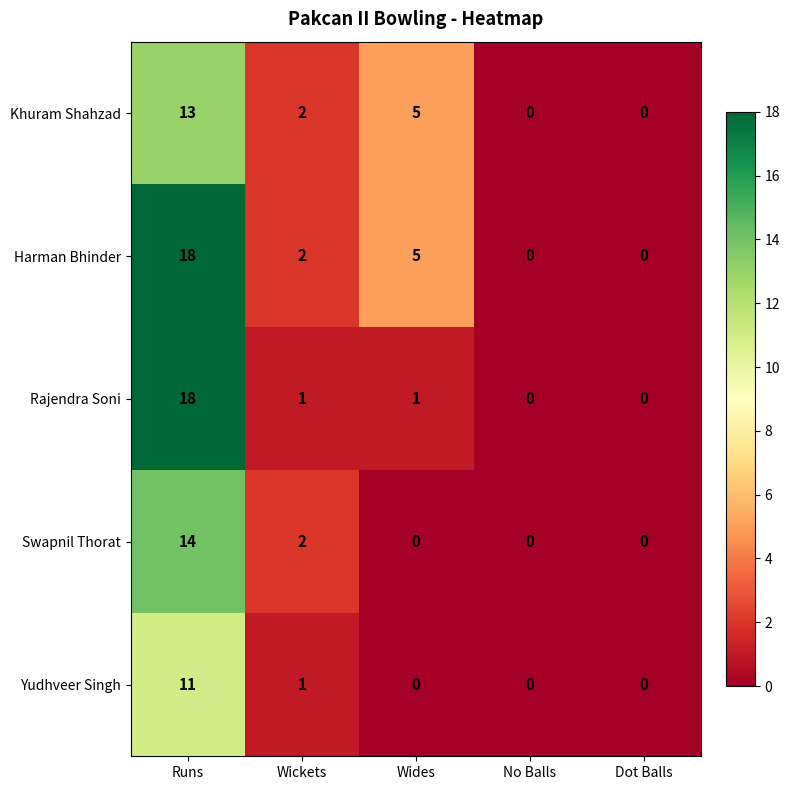

True or false: Rajendra Soni has a value of -9 at No Balls.

False